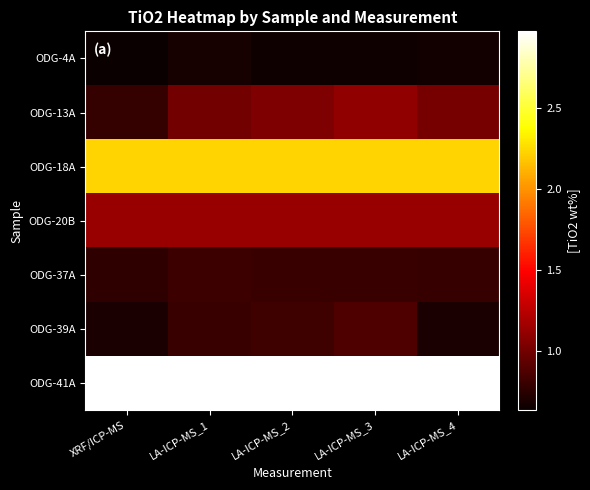

What is the smallest value displayed?

0.6